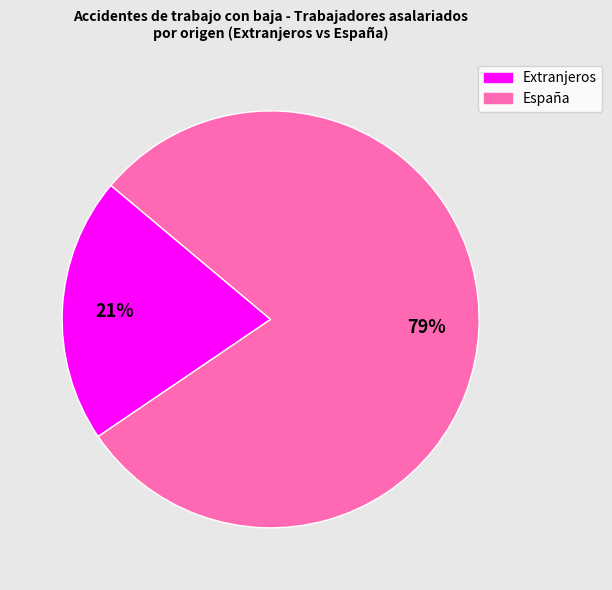

To the nearest percent, what is the average slice percentage?

50%